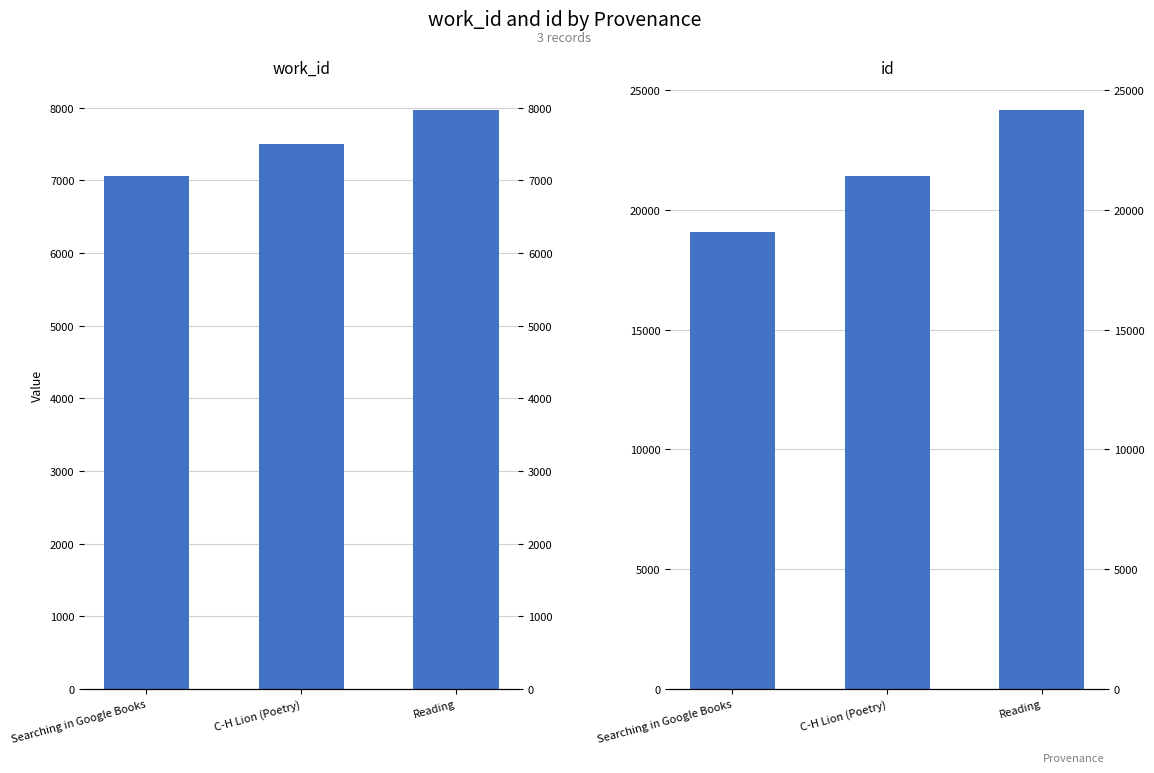

At which label does id reach its minimum?

Searching in Google Books